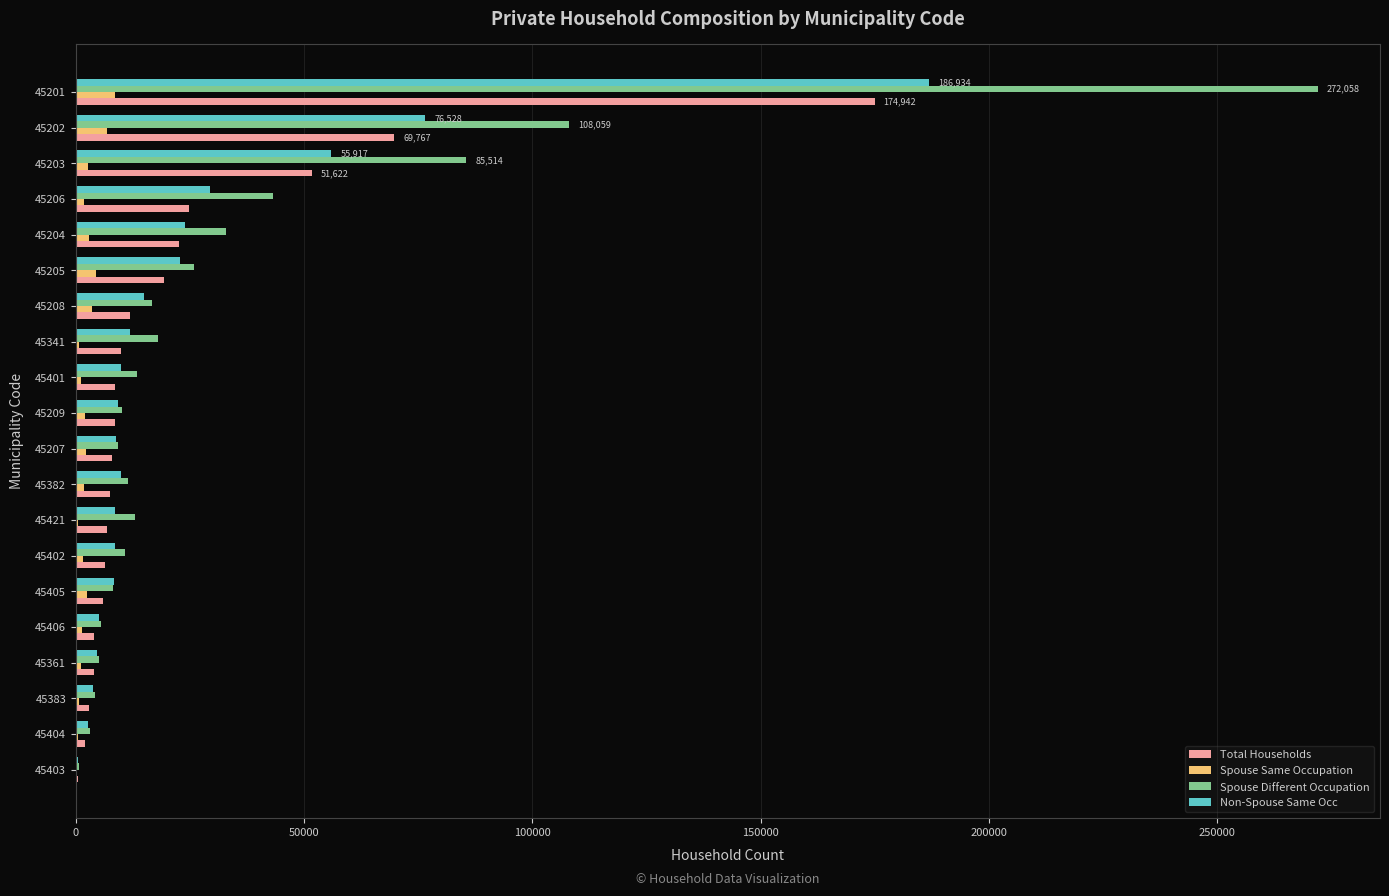

Count the number of data series in this chart.

4